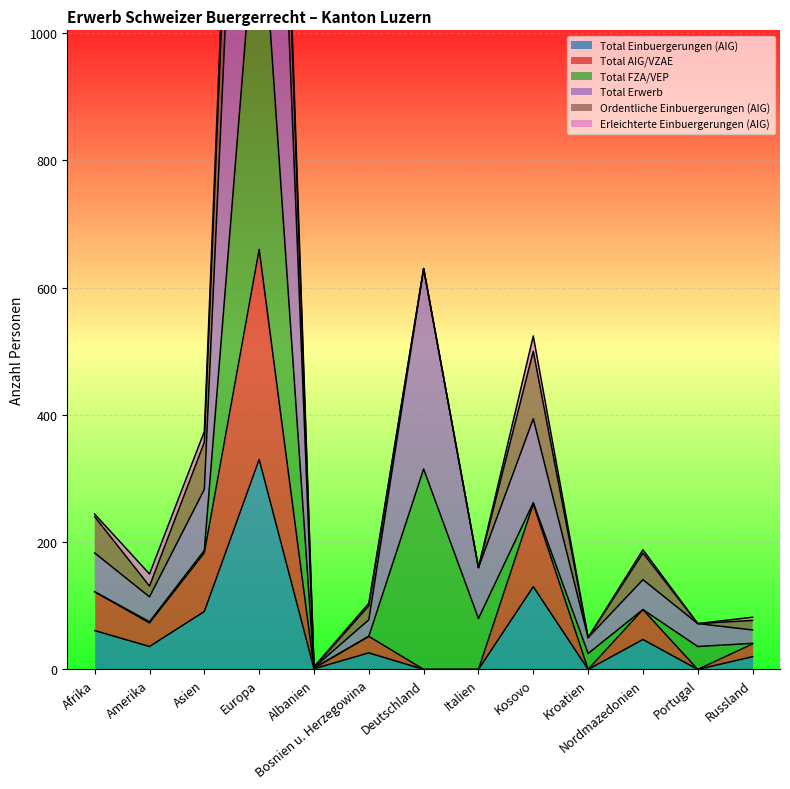

Between Amerika and Kroatien, which is larger?

Amerika